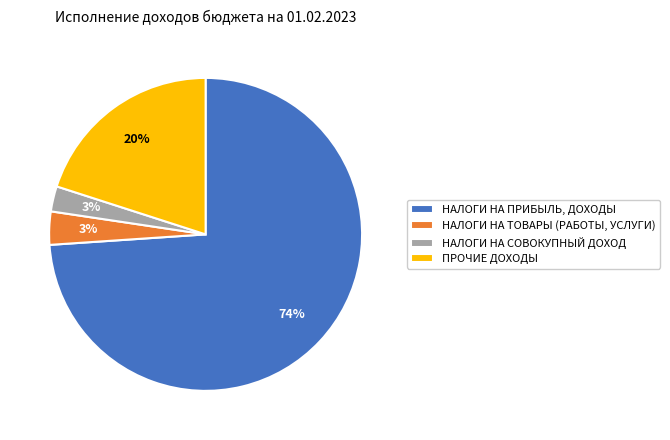

Is there a majority slice in this chart?

Yes